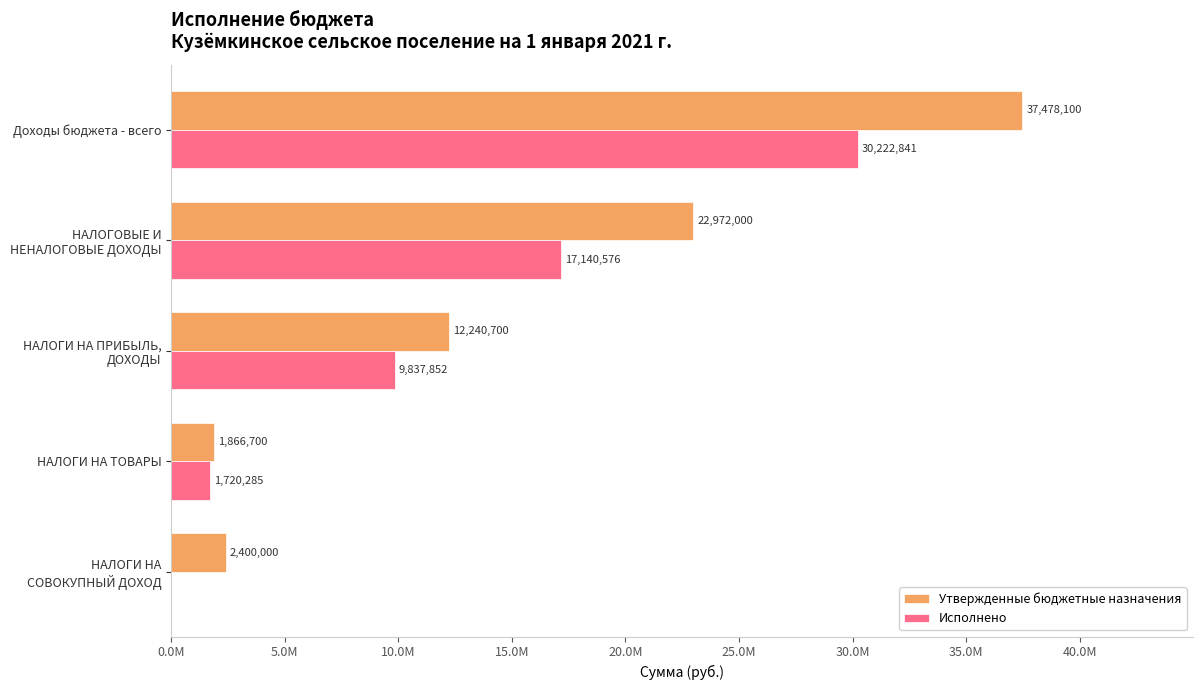

Which category has the highest value across all series?

Доходы бюджета - всего